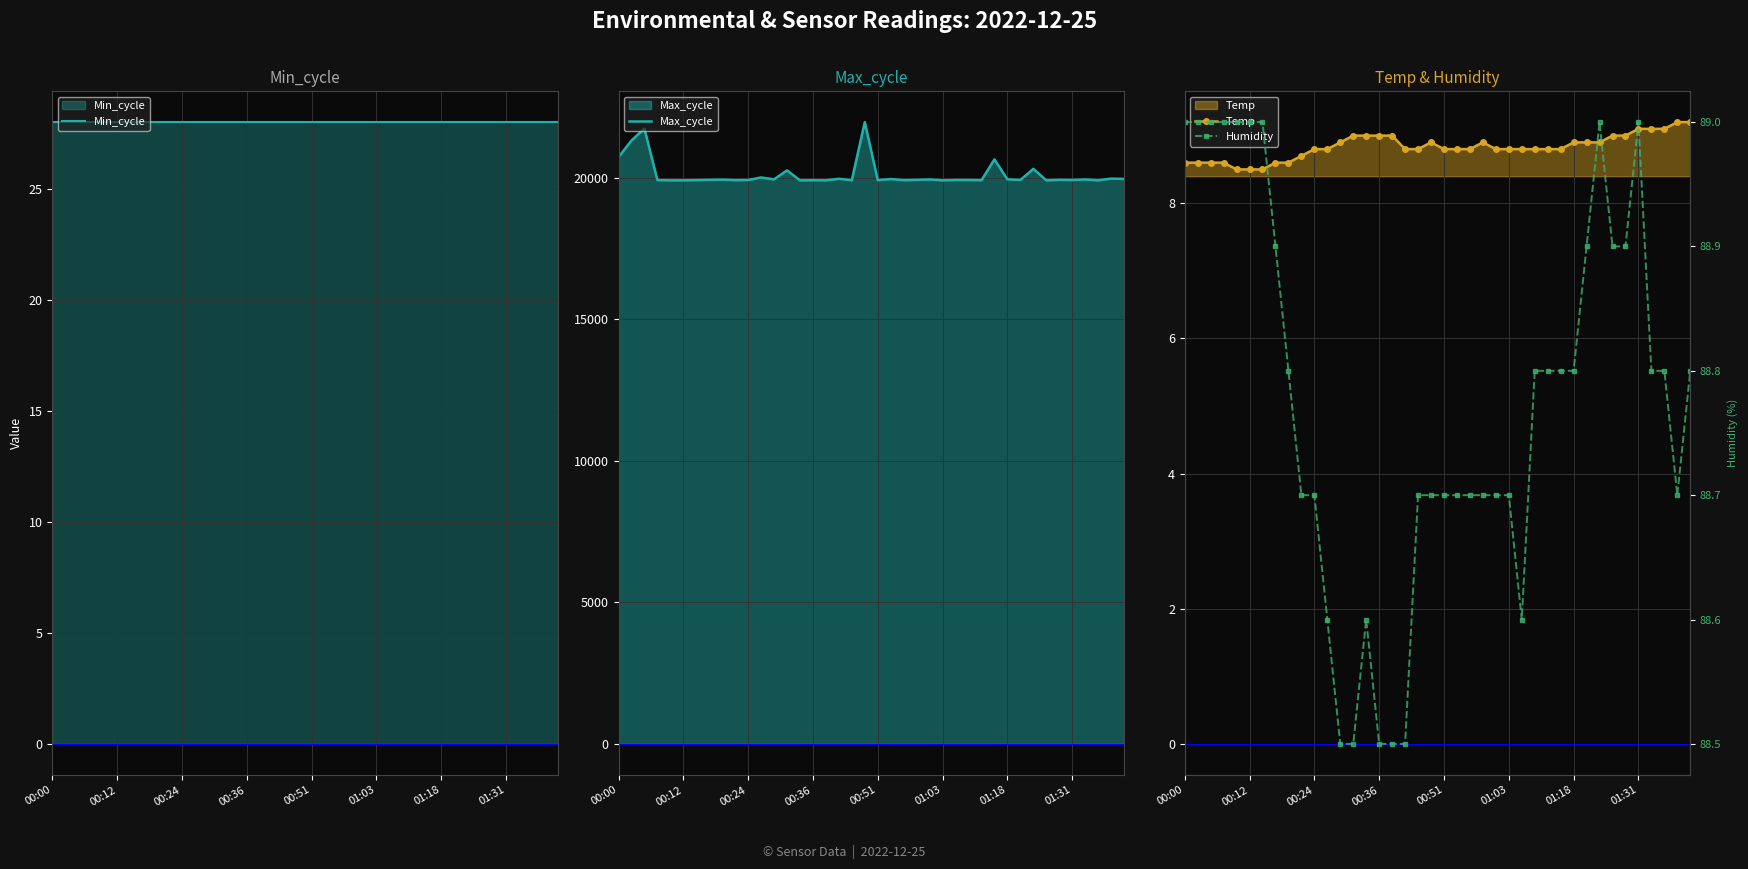

At which category is the sum across all series the highest?

19